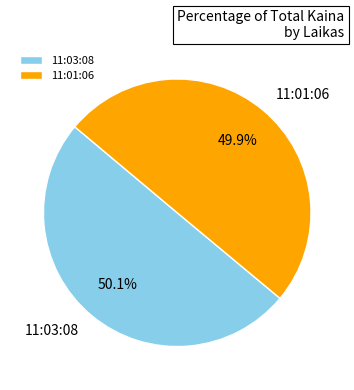

To the nearest percent, what is the combined percentage of 11:01:06 and 11:03:08?

100%